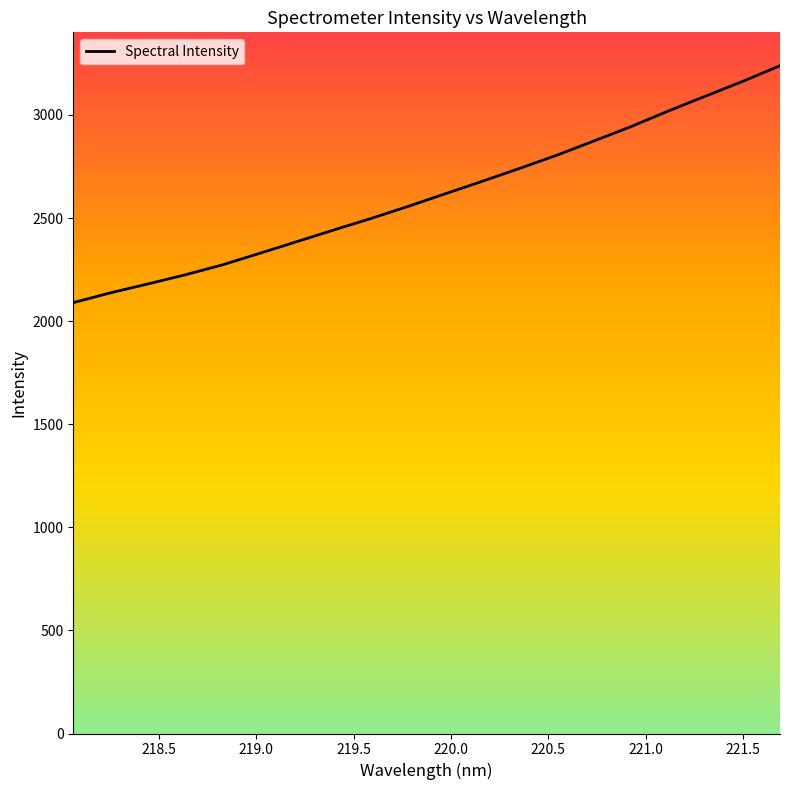

The chart shows a value of 1262.3 at 219.5. True or false?

False